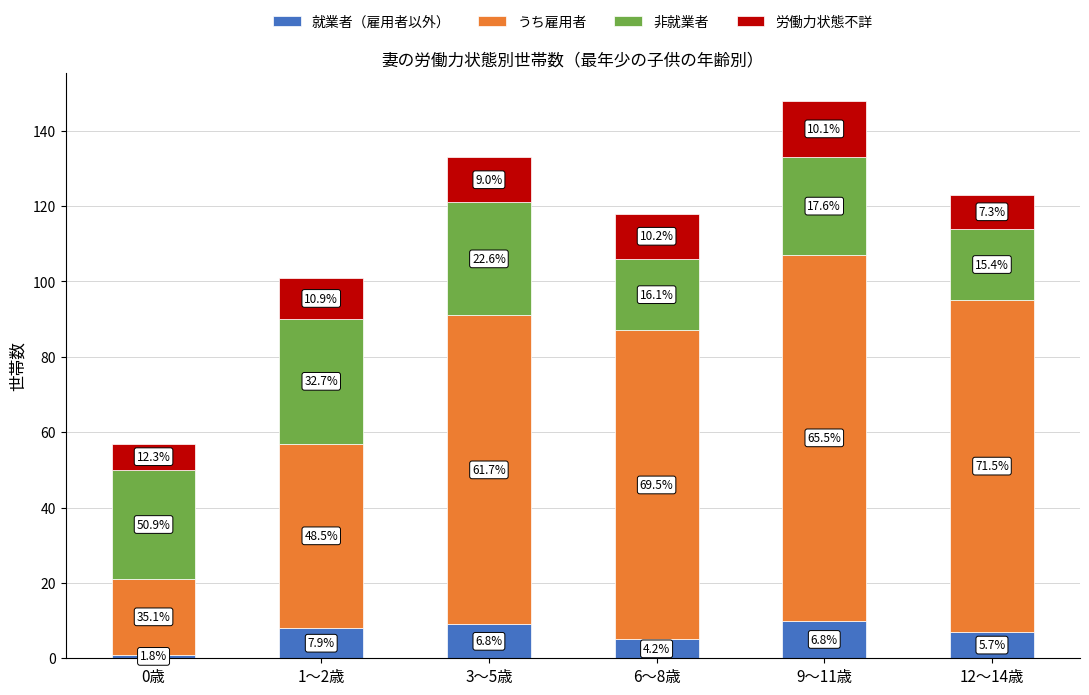

True or false: 労働力状態不詳 has a value of 2 at 12～14歳.

False